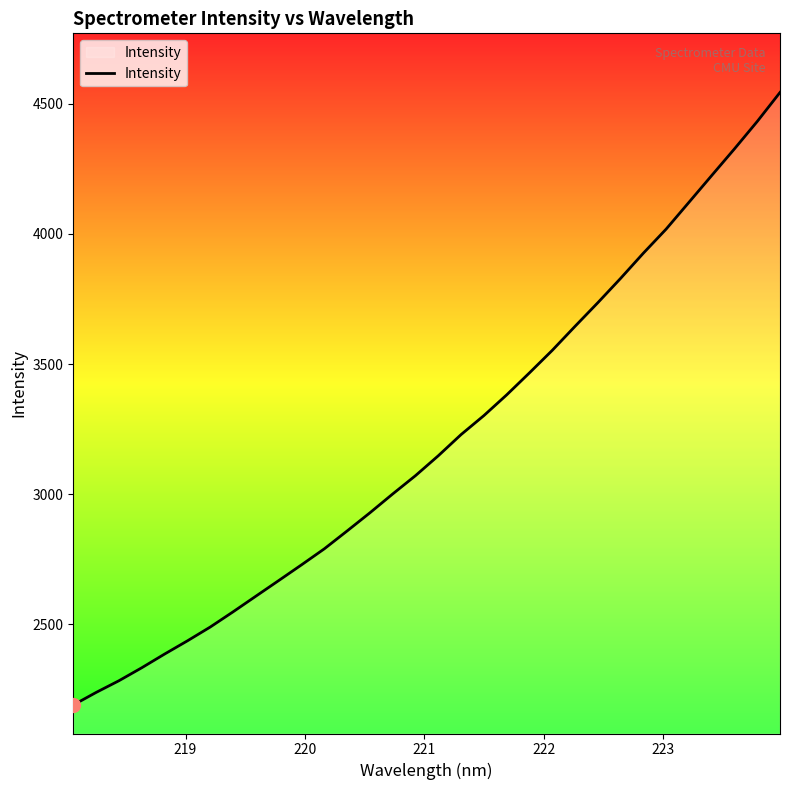

What is the difference between the maximum and minimum values?

2353.8